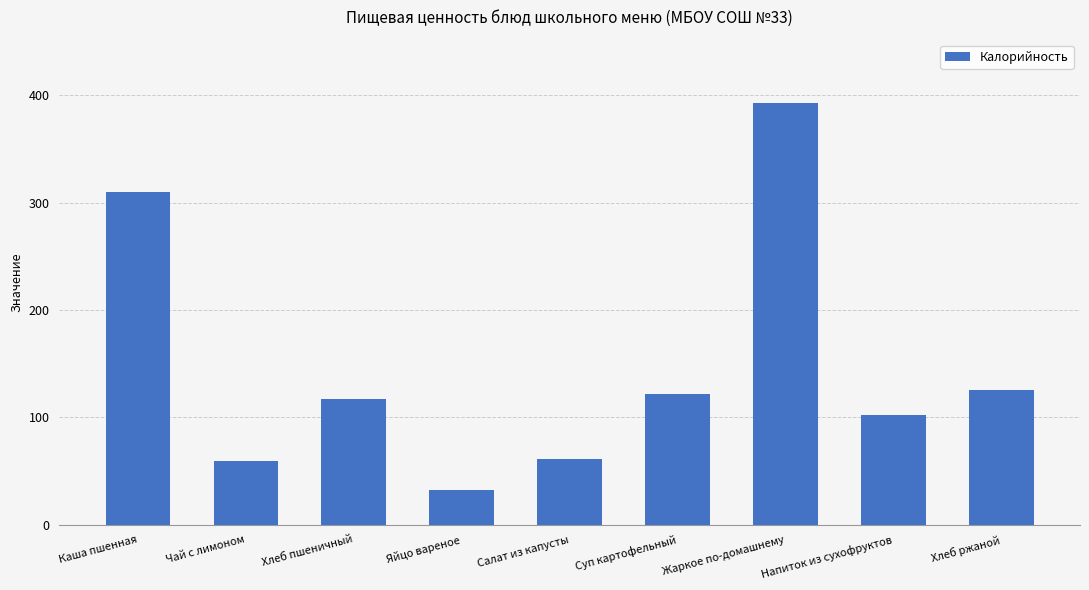

The value at Хлеб ржаной is 126. True or false?

True